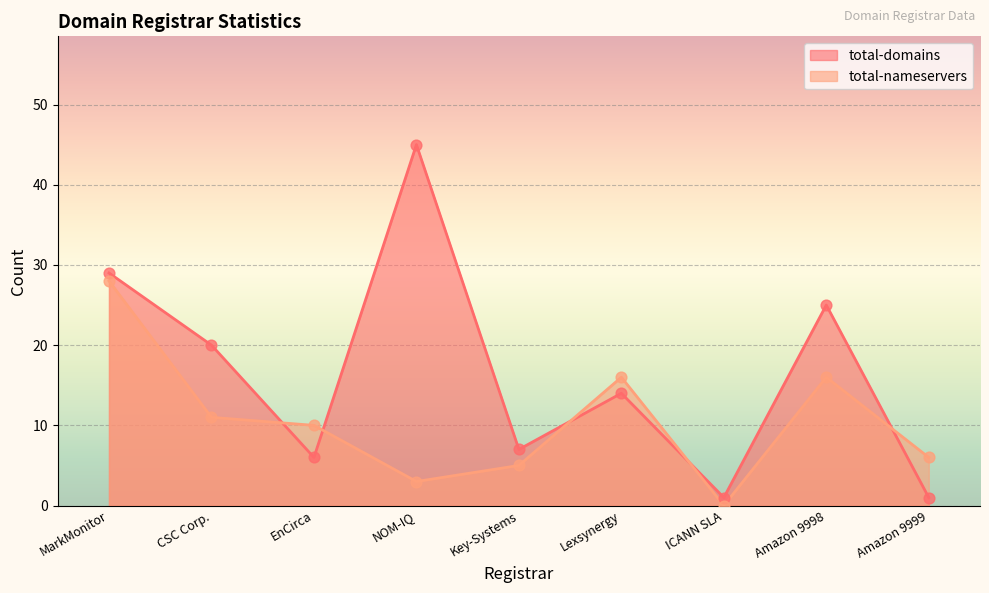

Which series reaches the minimum Y coordinate?

total-nameservers